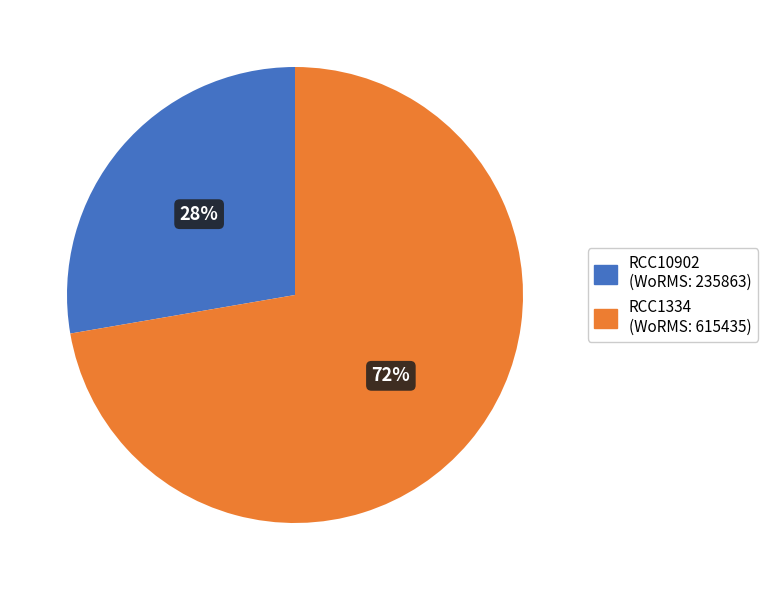

Count the number of slices in the pie.

2